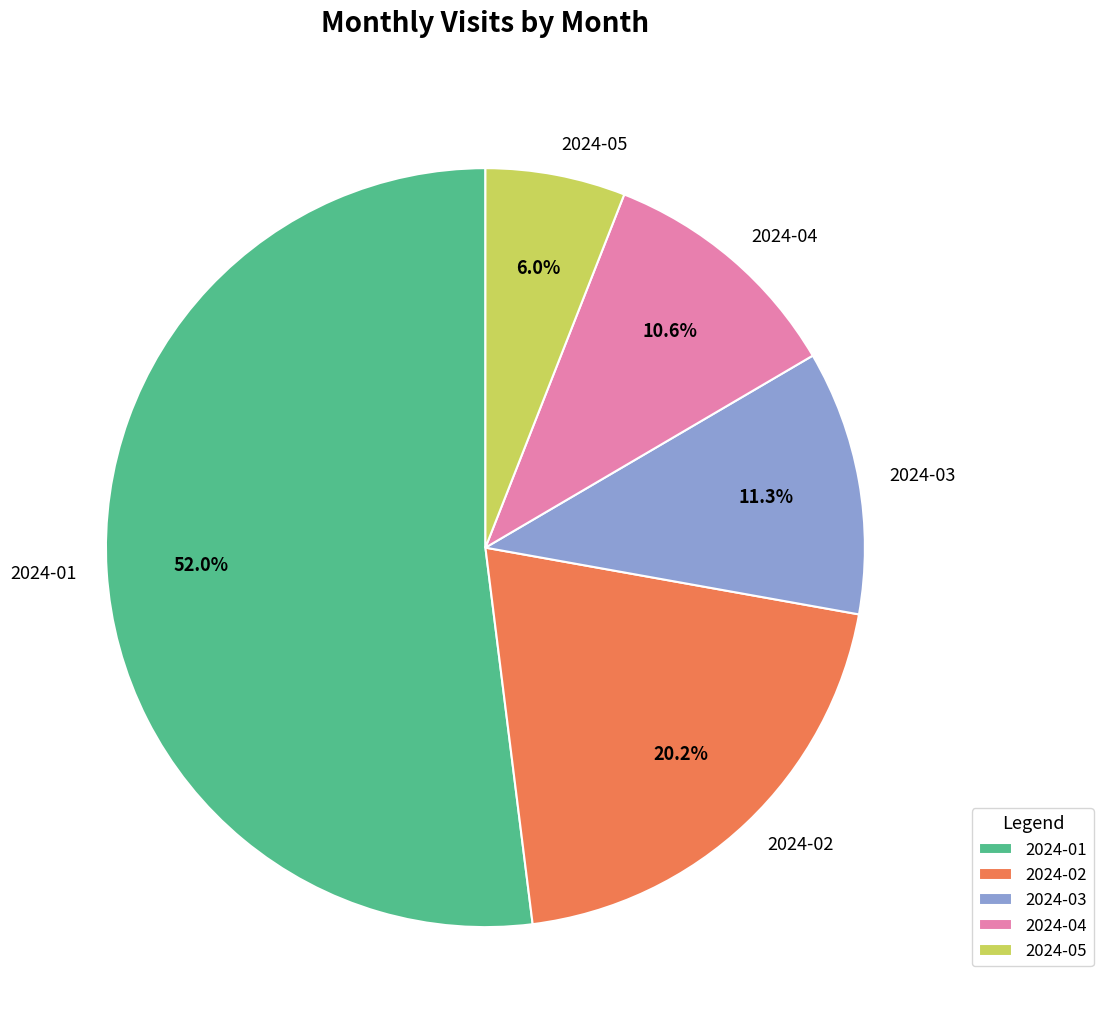

The 2024-02 slice represents 20% of the pie. True or false?

True